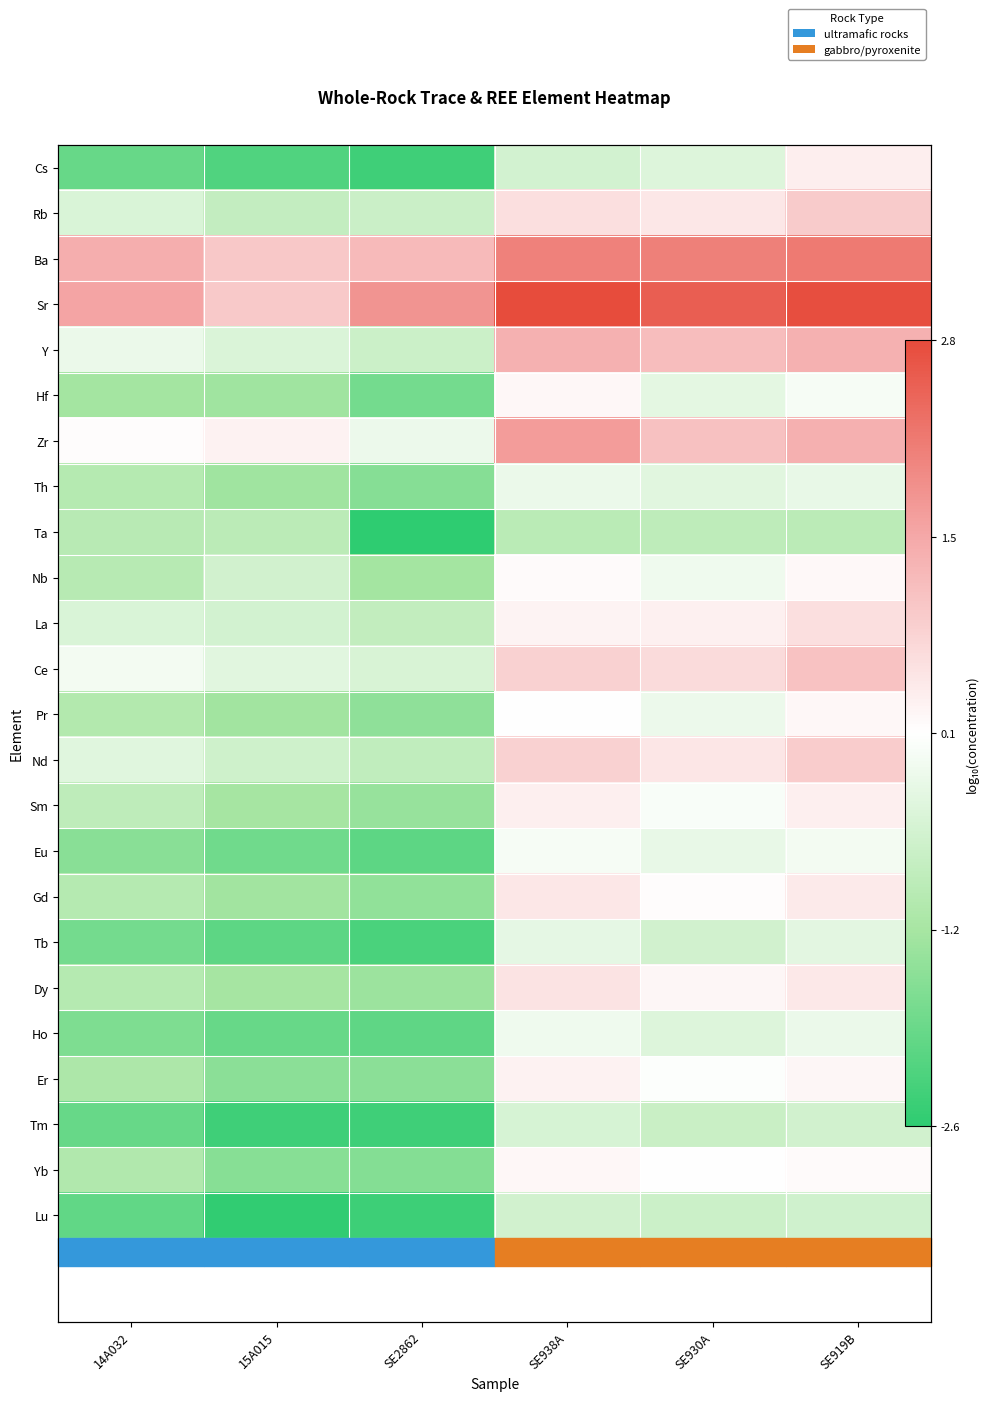

How many categories are shown in the chart?

6